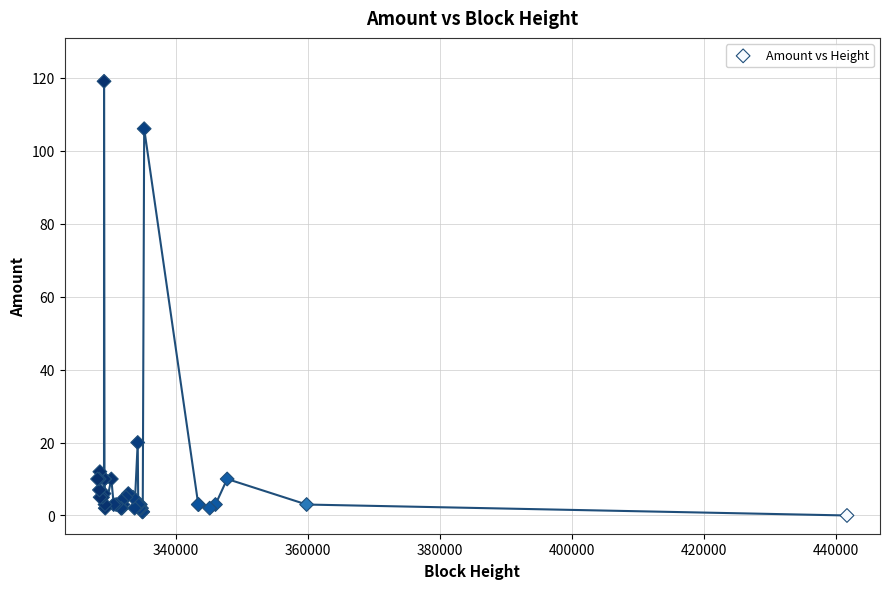

What Y value in the scatter plot is closest to 59?

20.0